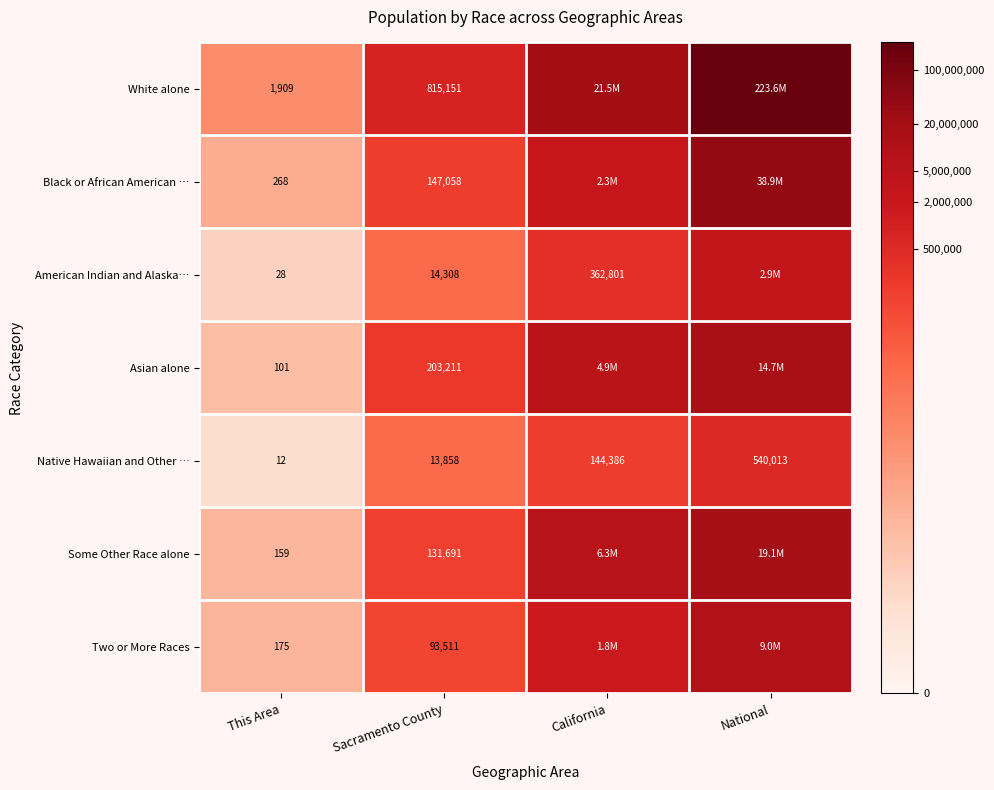

At how many categories does at least one series exceed 11?

3